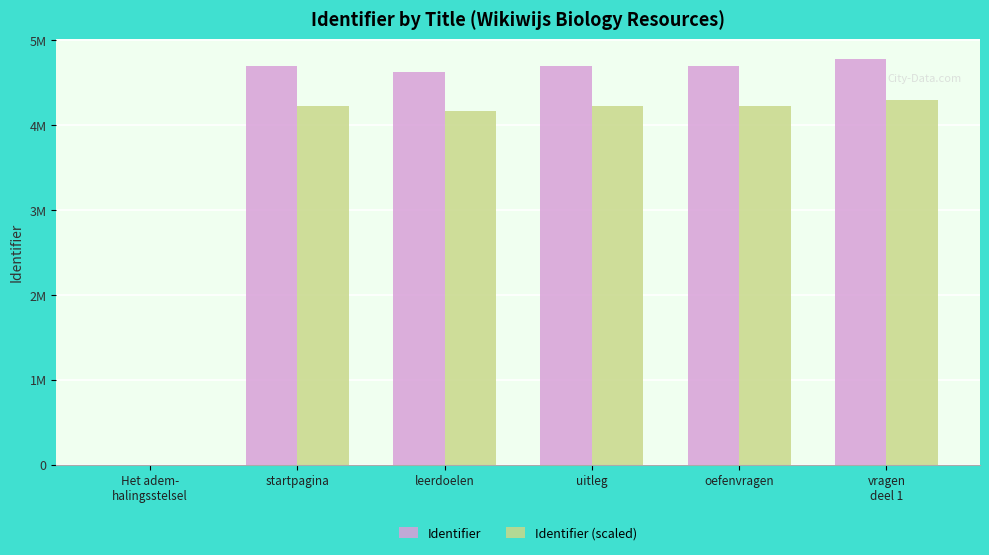

Which series has the largest total across all categories?

Identifier